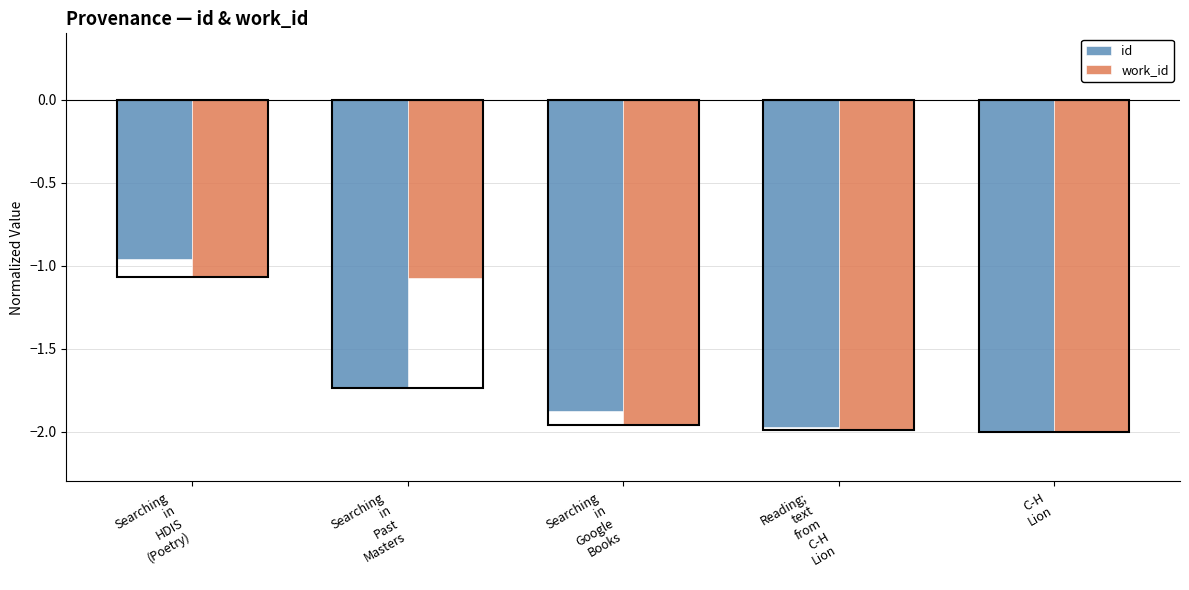

What is the difference between the maximum and minimum values in the id series?

1.0